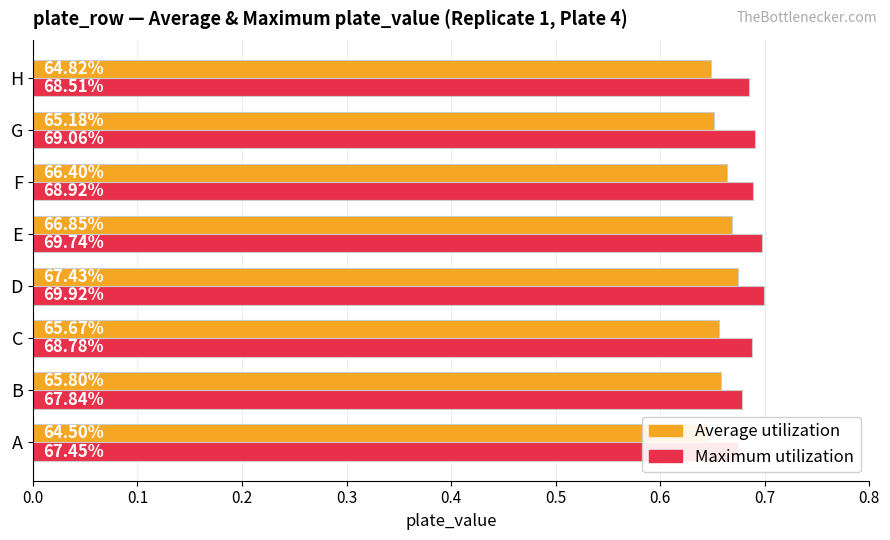

What is the average value of the Average utilization series?

0.7